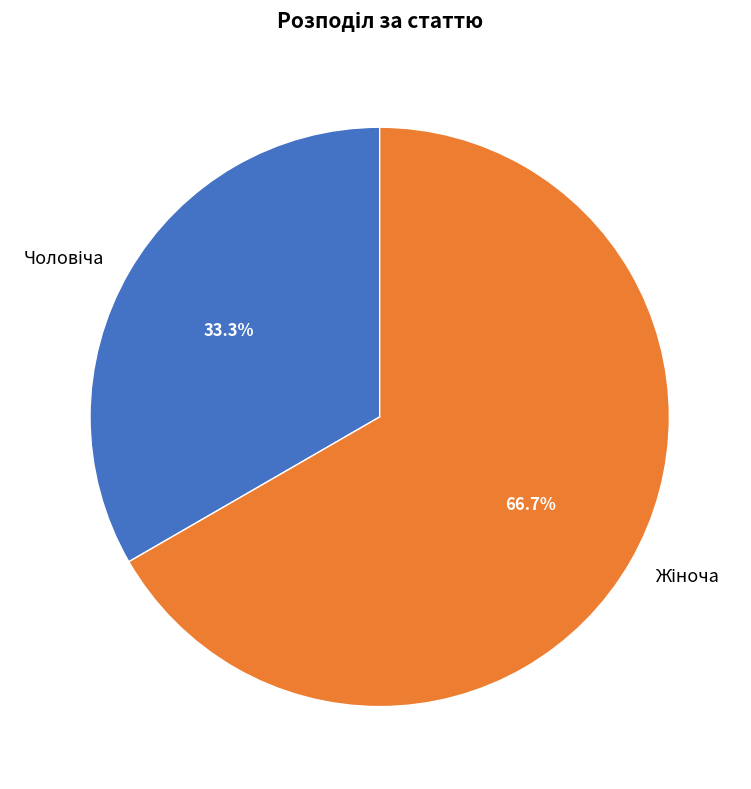

Is there any slice that represents more than half of the pie?

Yes